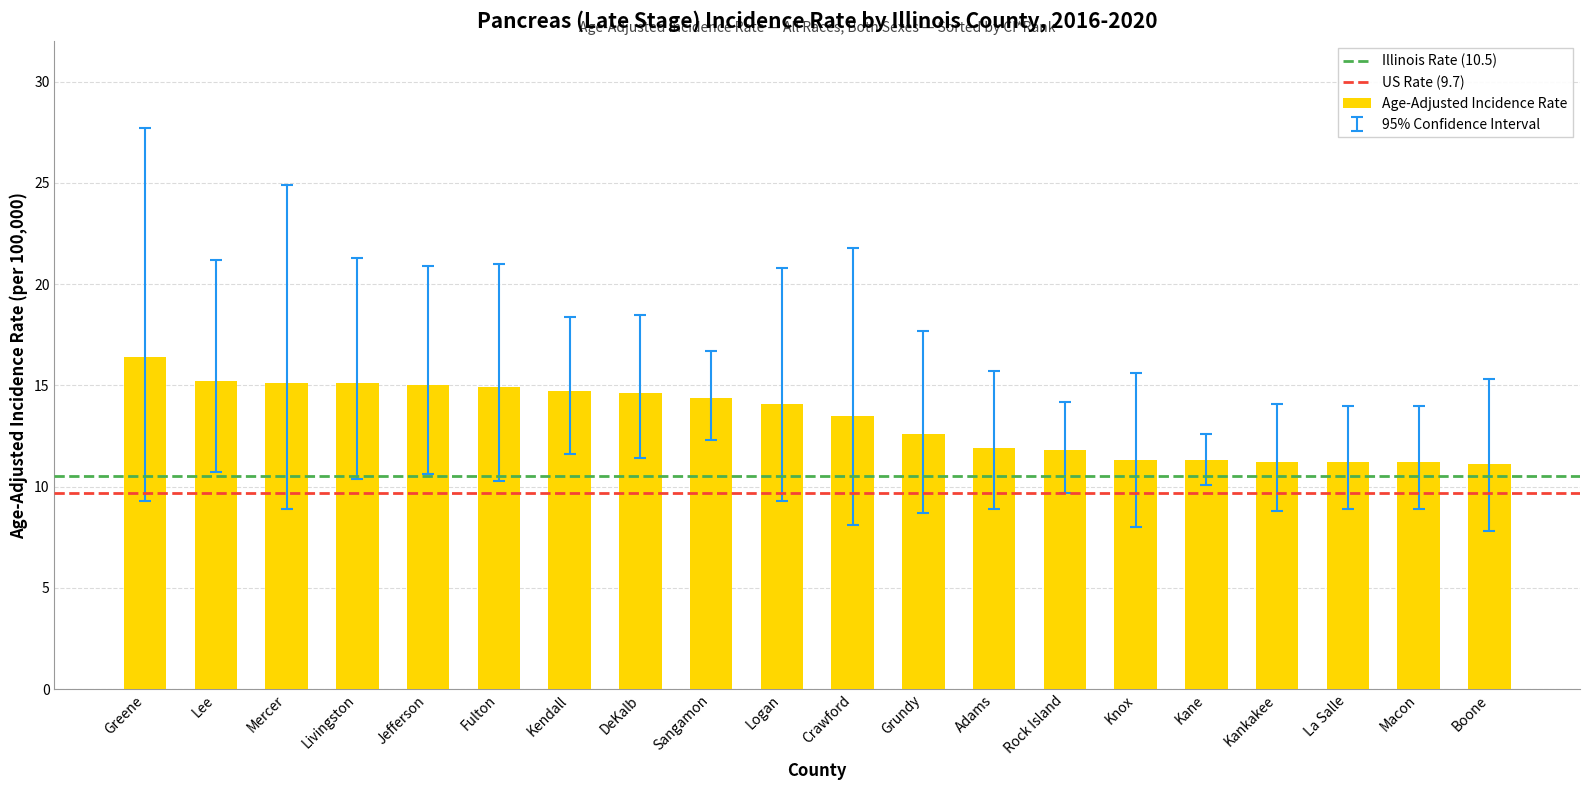

What is the label of the 3rd bar from the left?

Mercer